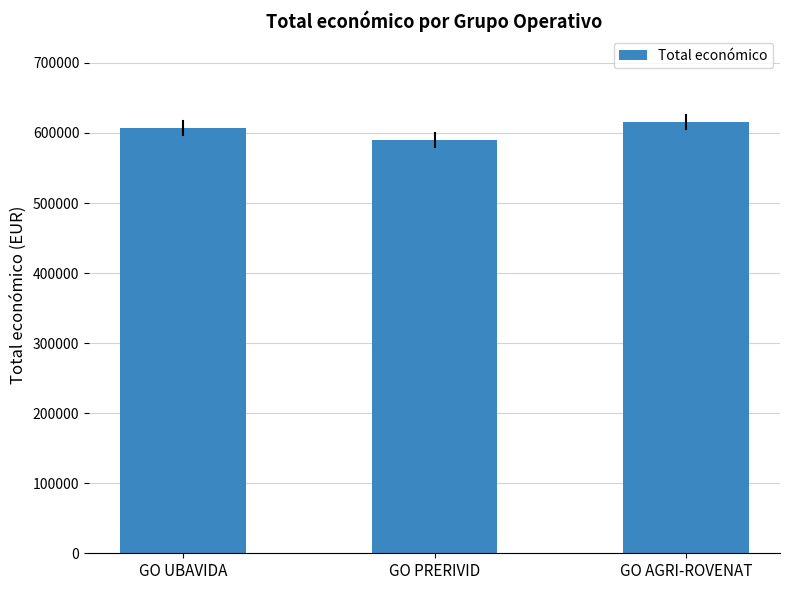

List the labels in order of value, smallest first.

GO PRERIVID, GO UBAVIDA, GO AGRI-ROVENAT